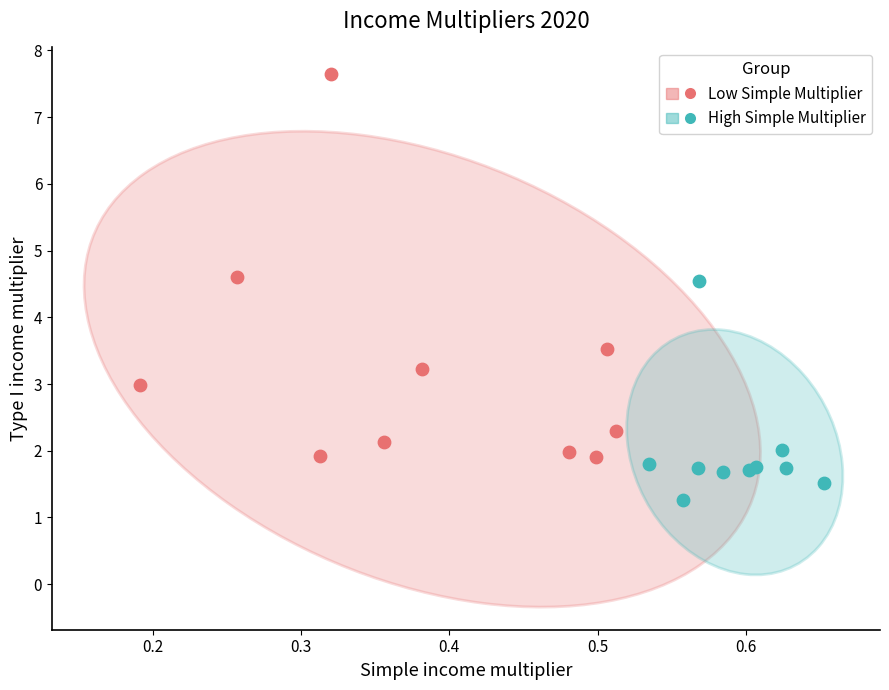

Which series has the widest spread of Y values?

Low Simple Multiplier